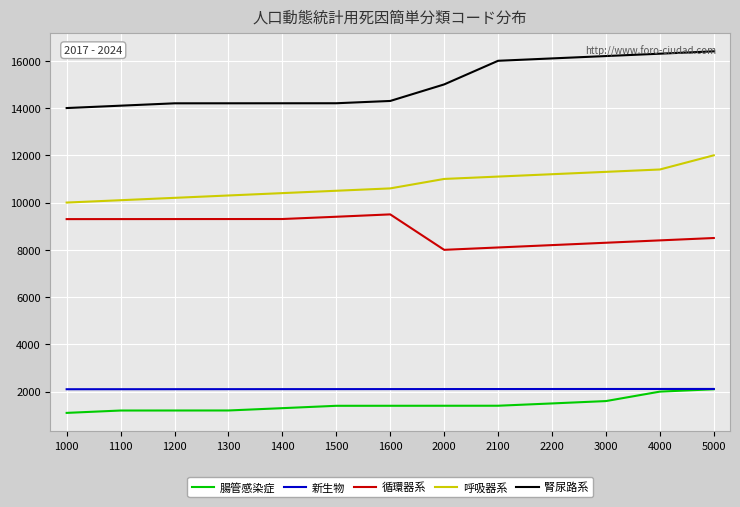

Is it true that 腎尿路系 equals 14300 at 1600?

True